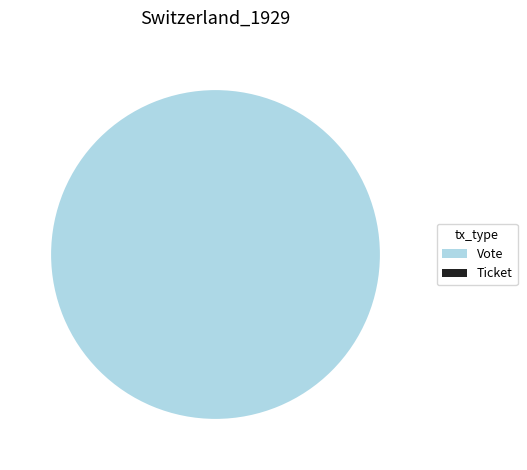

Which slice is the largest?

Vote